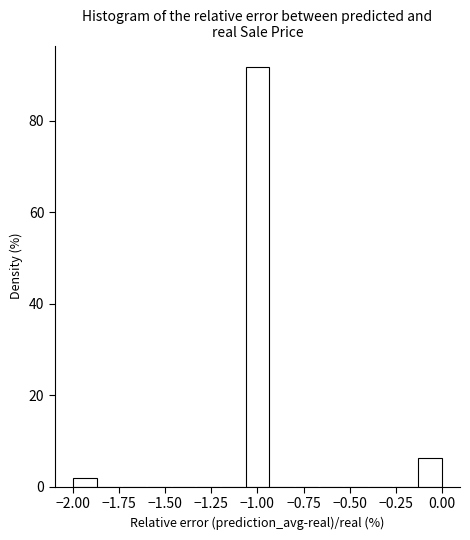

Read against the x-axis, roughly where is the centre of the tallest bar?

-1.00